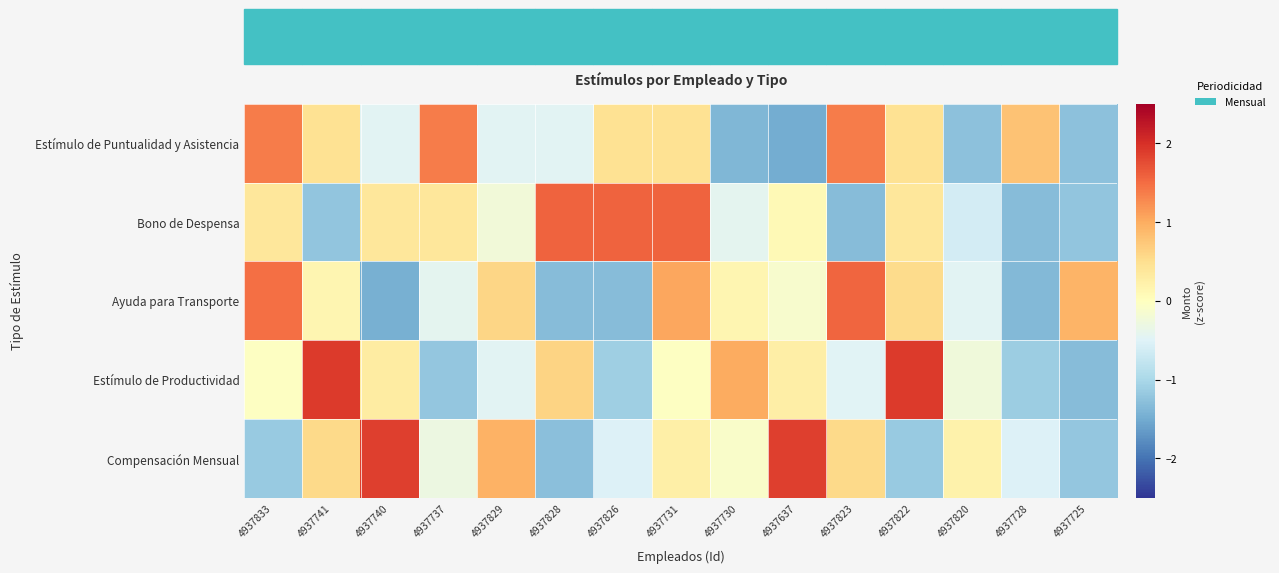

What is the spread (max minus min) of values at 4937730?

2.4